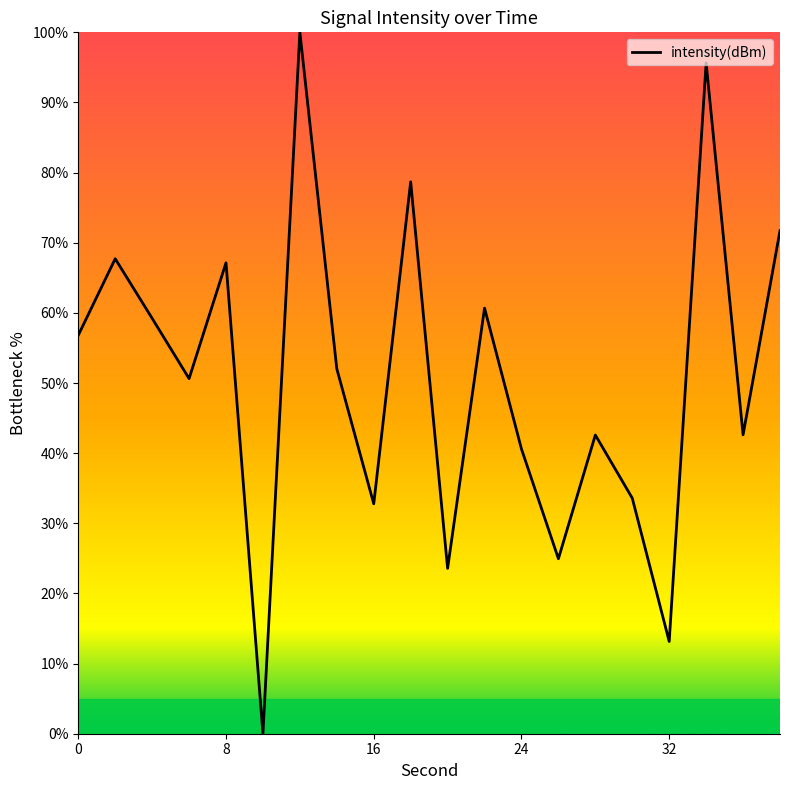

What is the greatest value displayed?

100.0